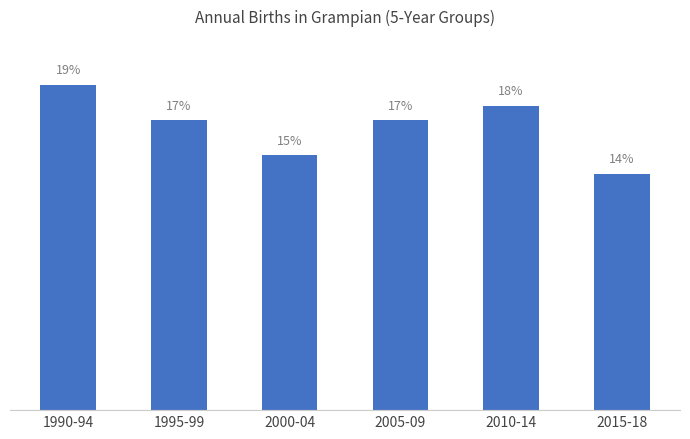

Which label corresponds to the largest value in the chart?

1990-94